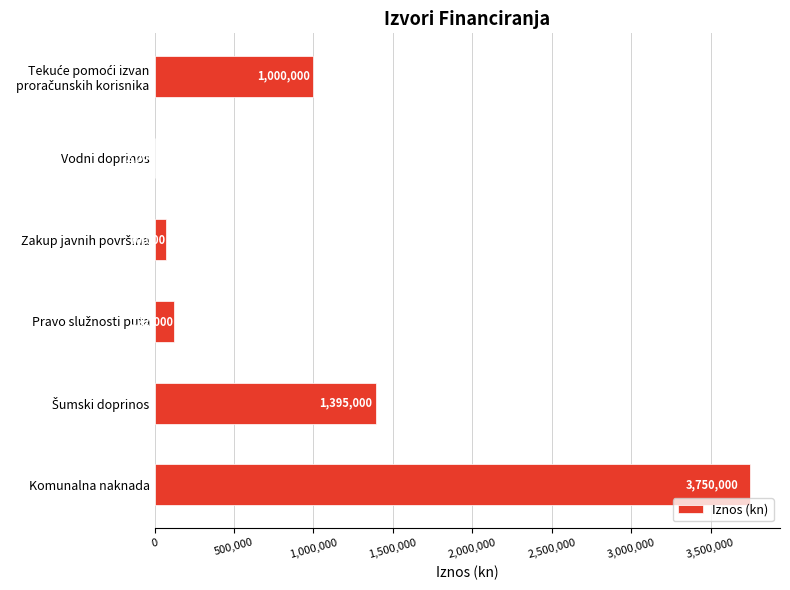

What is the greatest value displayed?

3750000